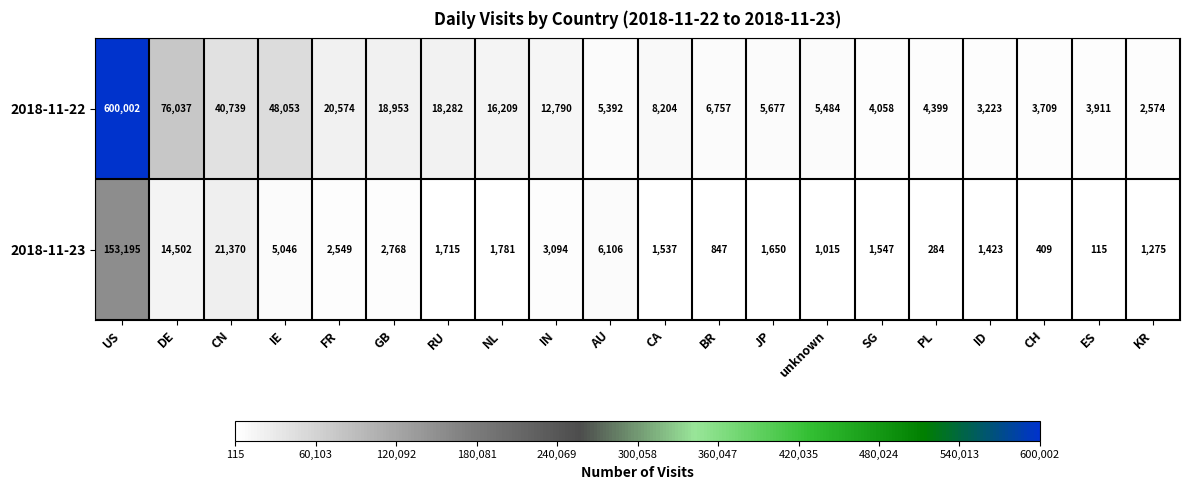

How many data points does each series have?

20